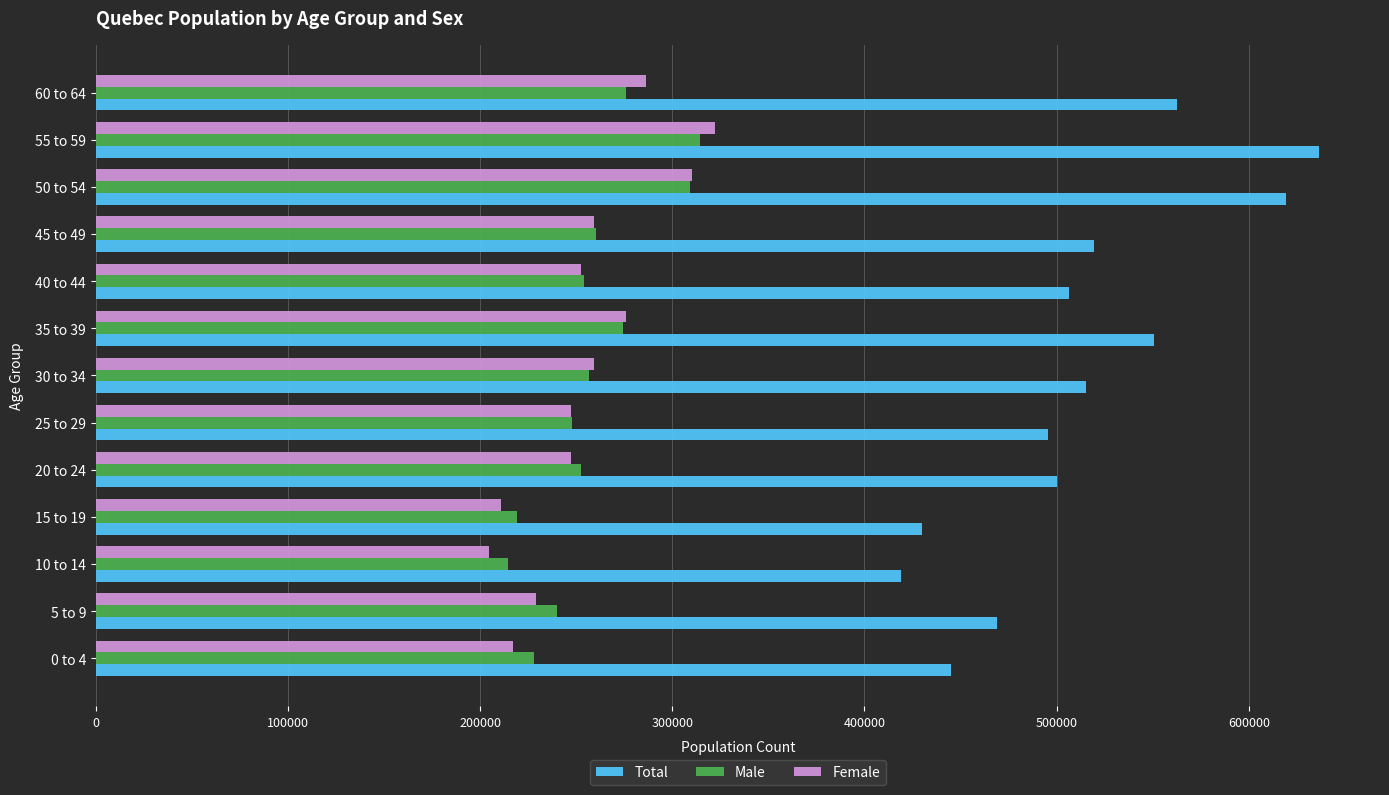

At which category is the sum across all series the highest?

55 to 59